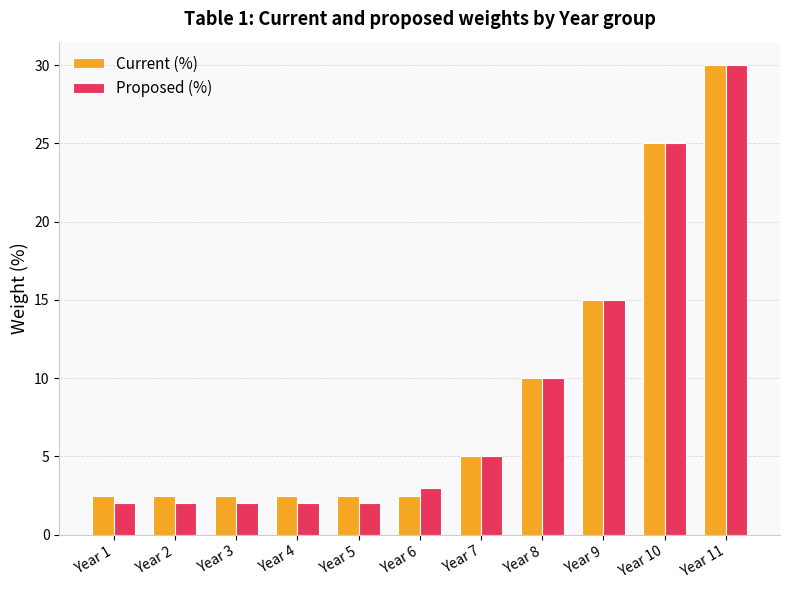

What is the difference between the highest and lowest values at Year 1?

0.5